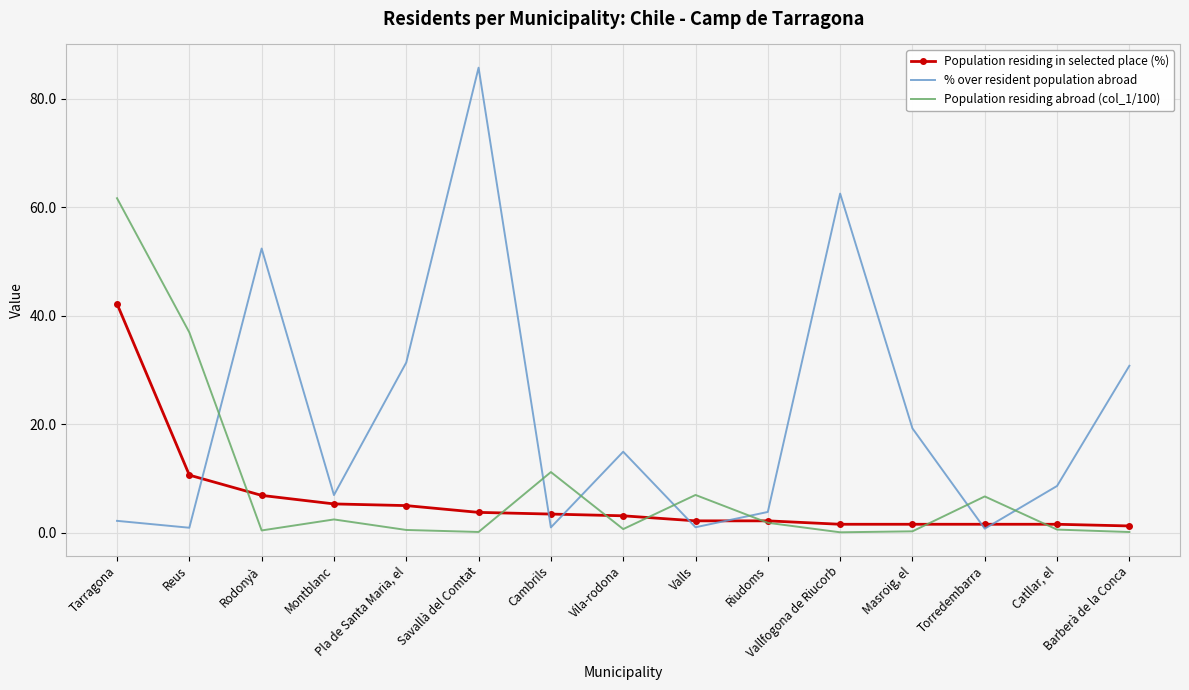

What is the average value of the Population residing in selected place (%) series?

6.1